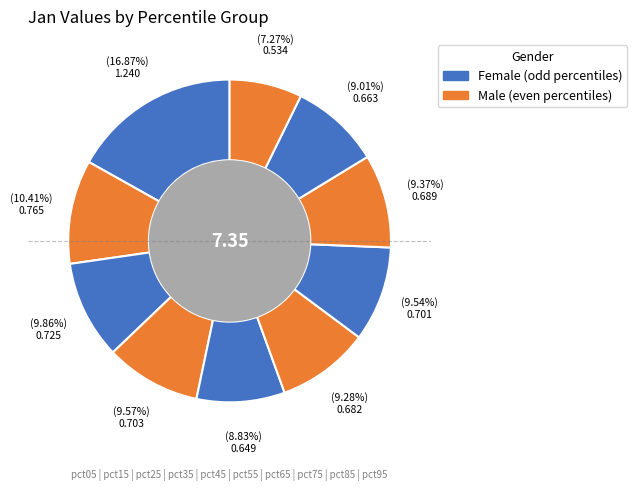

Count the number of slices in the pie.

10